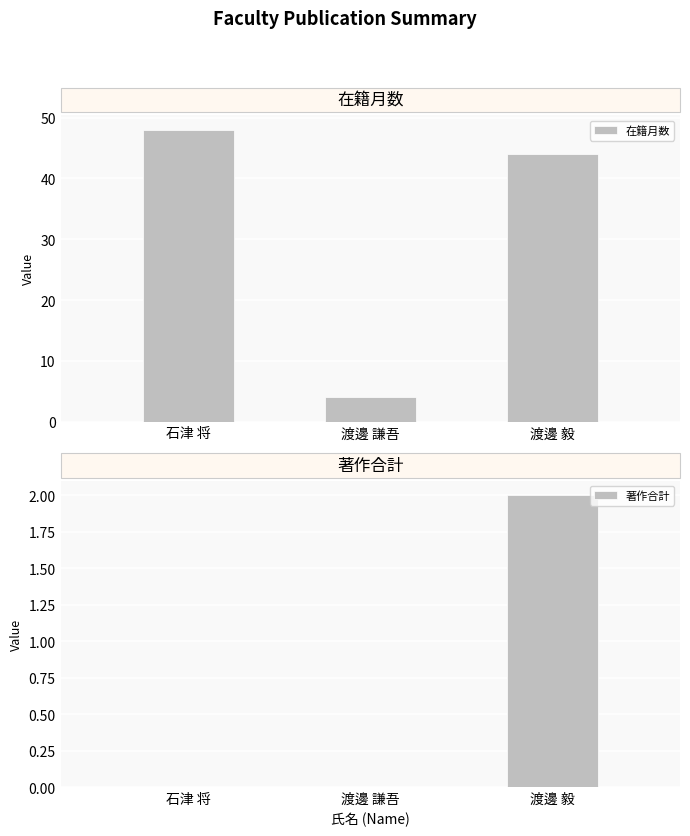

What is the value of the 在籍月数 bar at the 3rd from the left?

44